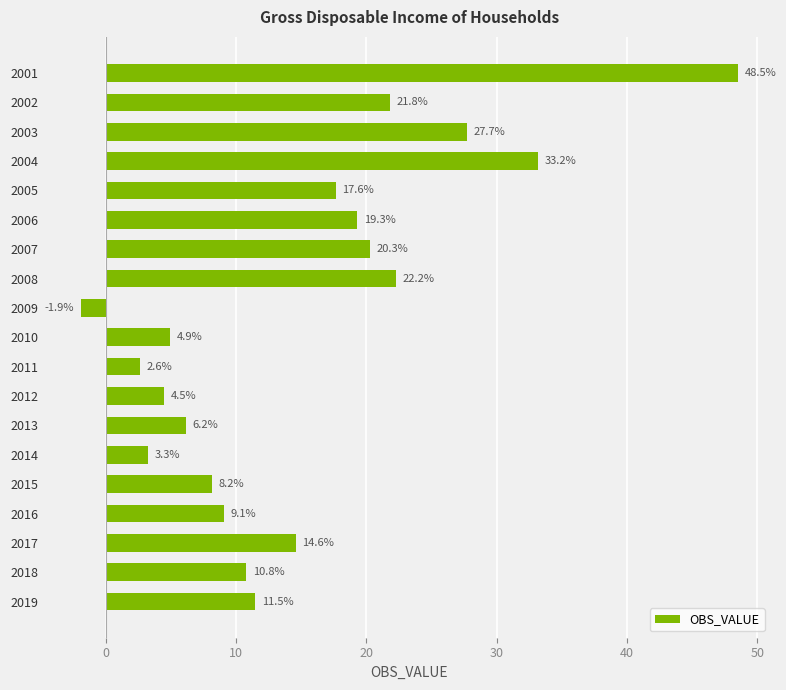

The chart shows a value of 11.5 at 2019. True or false?

True